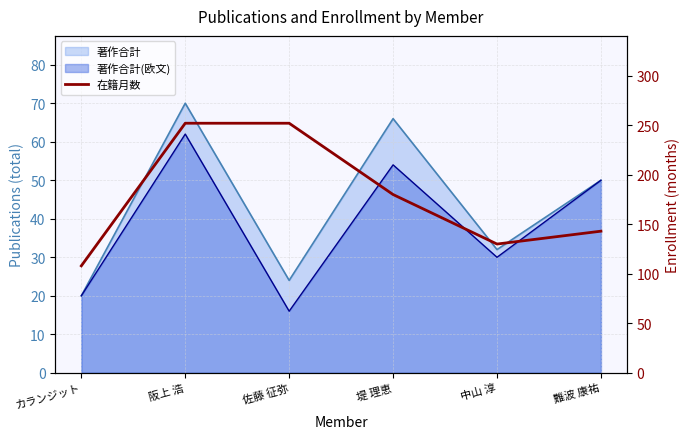

Is it true that the value at 難波 康祐 is 256?

False